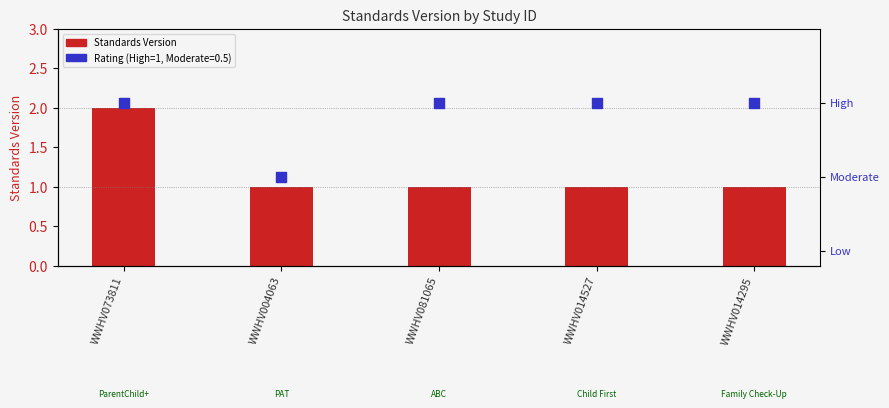

What is the change in value from WWHV073811 to WWHV081065?

-1